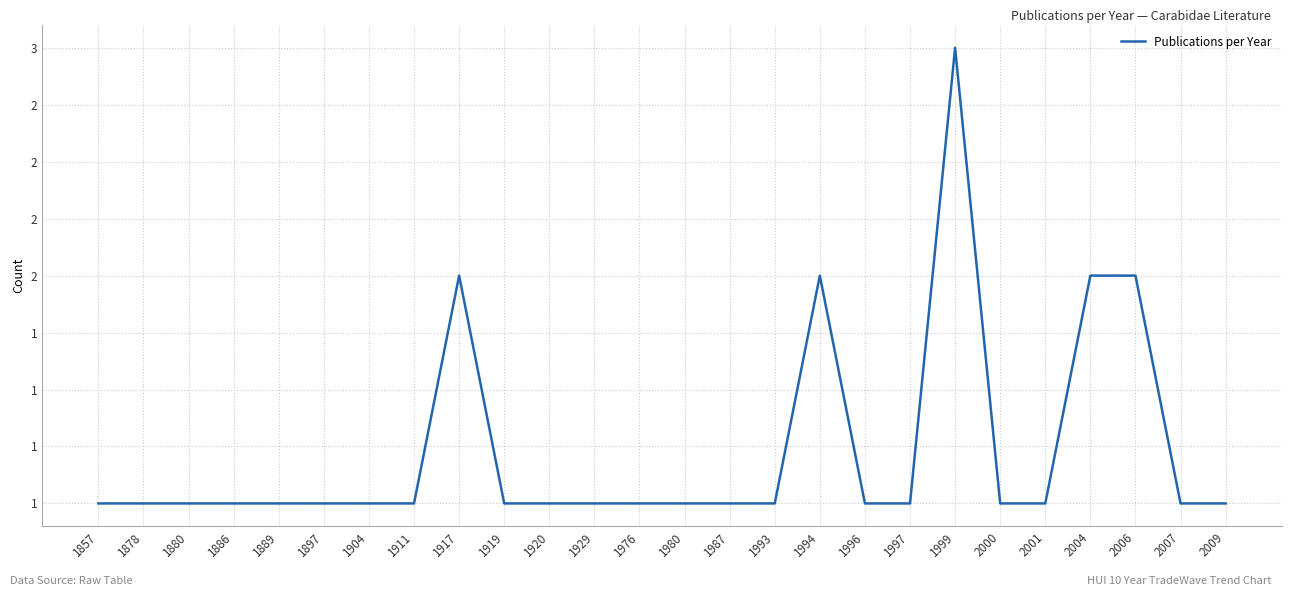

What is the sum of the values at 1994 and 2000?

3